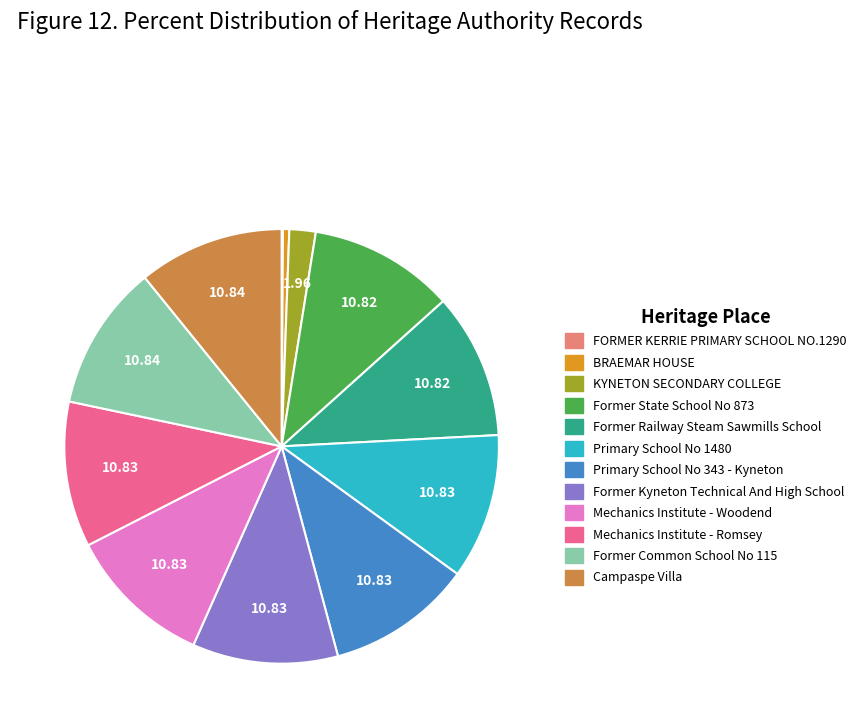

Is there any slice that represents more than half of the pie?

No